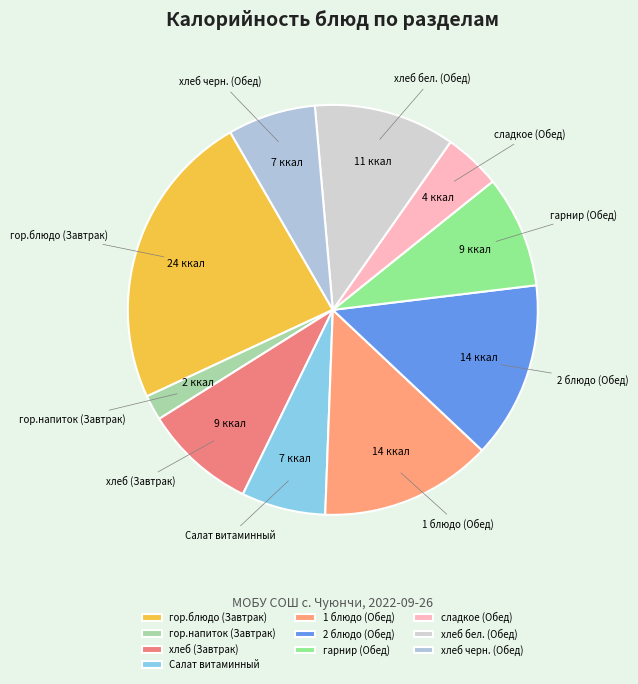

Which category has the smallest portion of the pie?

гор.напиток (Завтрак)